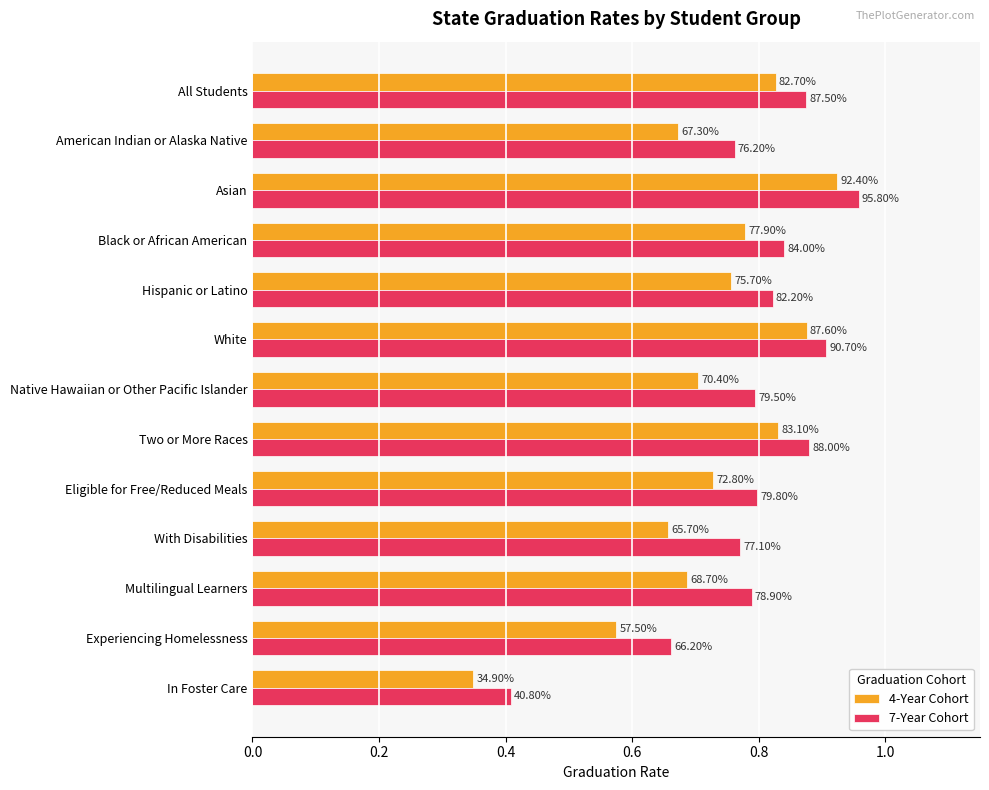

What are all the series names shown in the legend?

4-Year Cohort, 7-Year Cohort